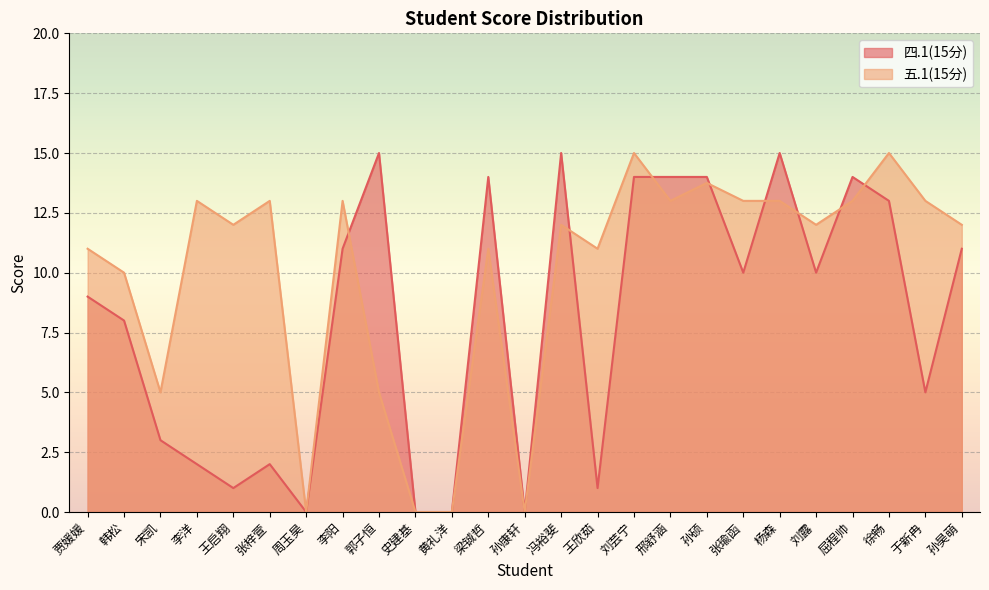

List the series in order of their peak value, highest first.

四.1(15分), 五.1(15分)